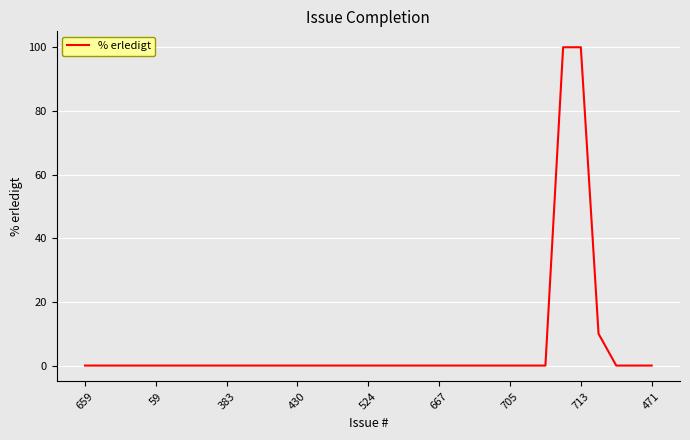

What is the difference between the maximum and minimum values?

100